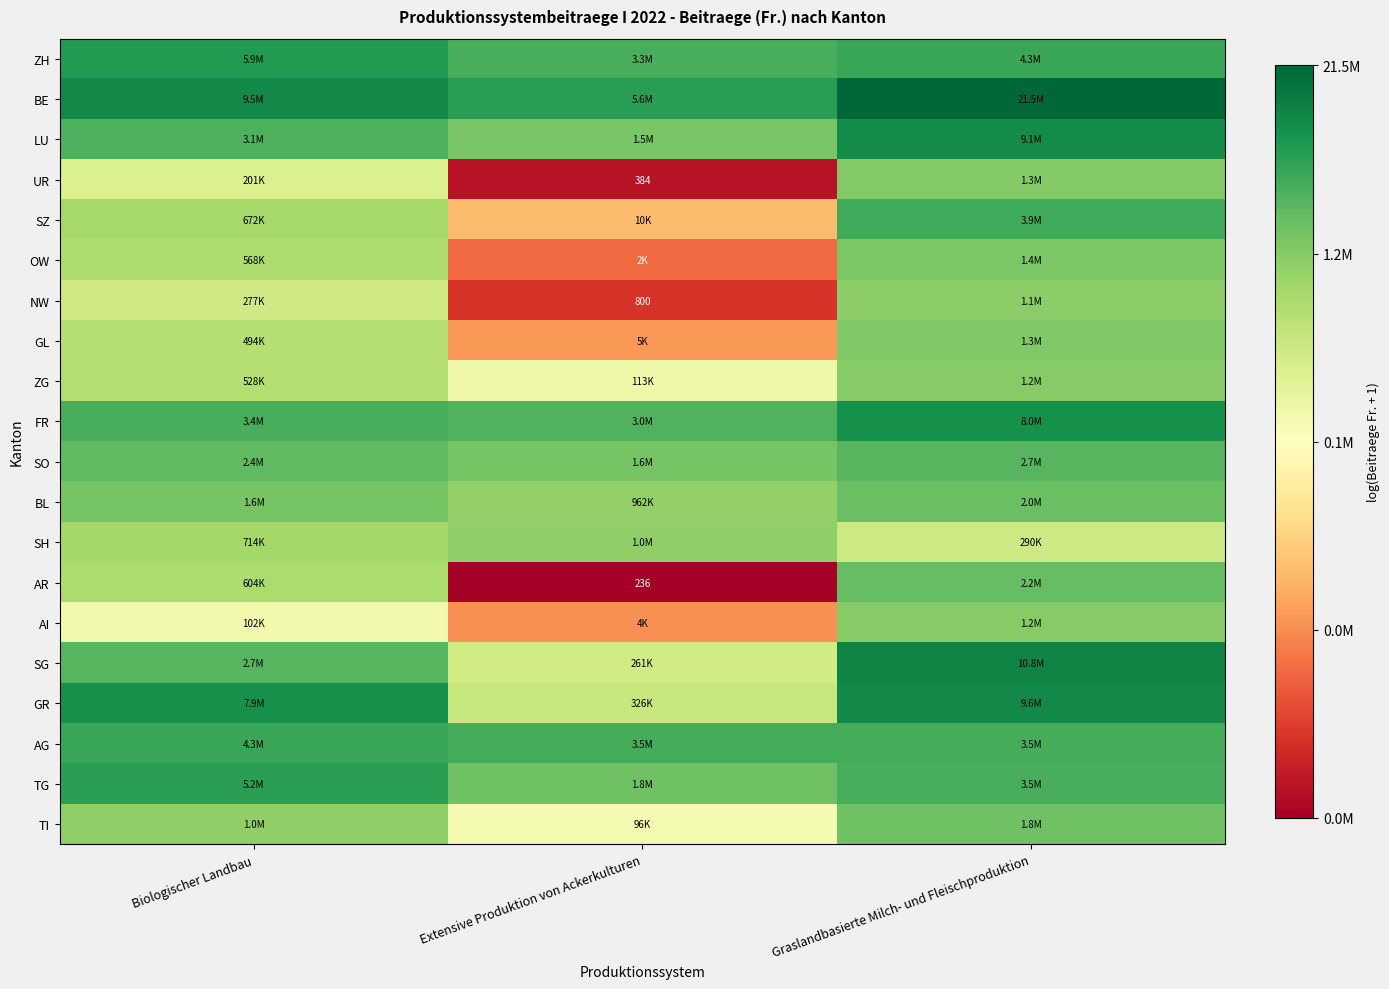

Count the number of data series in this chart.

20